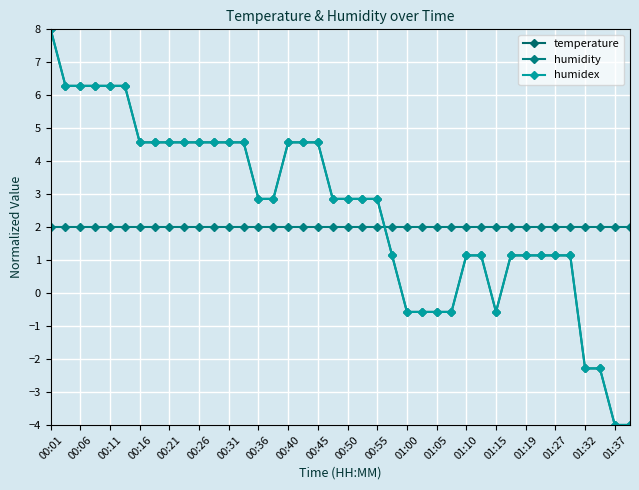

Is this an area chart (filled region under the line)?

No